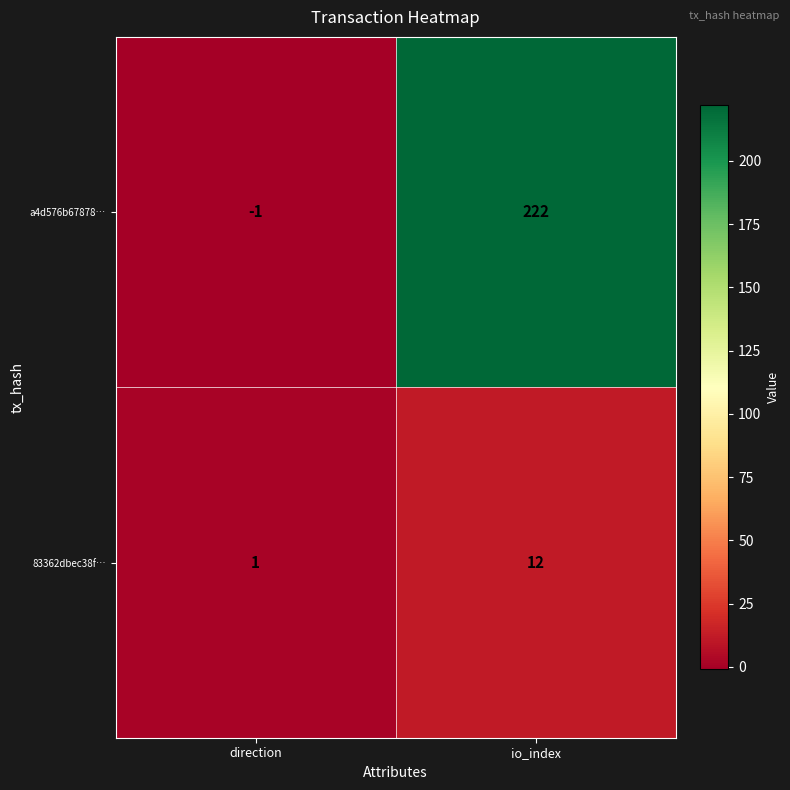

What is the spread (max minus min) of values at io_index?

210